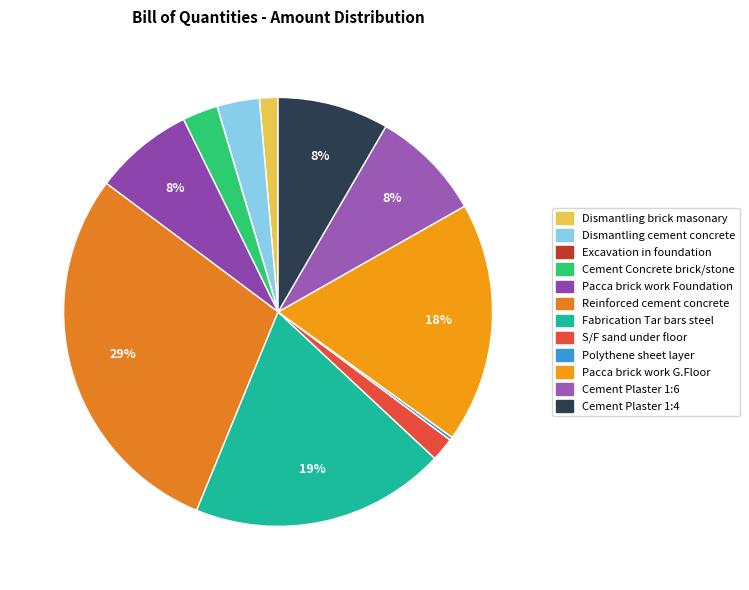

Which category has the biggest portion of the pie?

Reinforced cement concrete